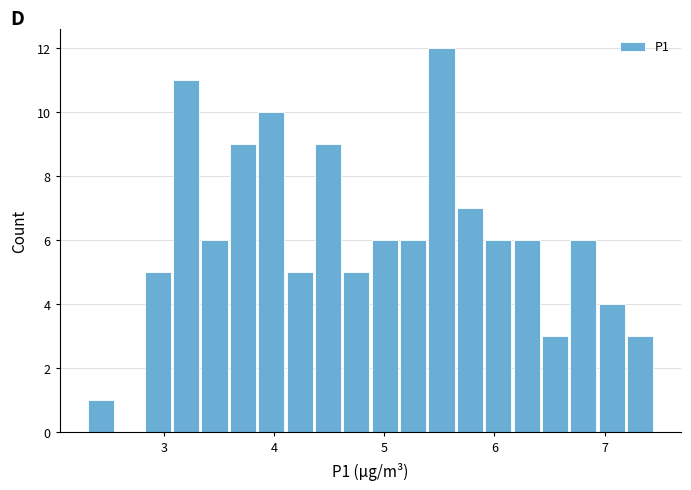

Read against the x-axis, roughly where is the centre of the tallest bar?

5.5